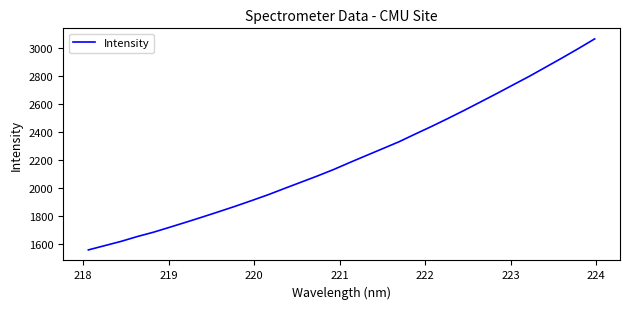

What is the smallest value displayed?

1560.4